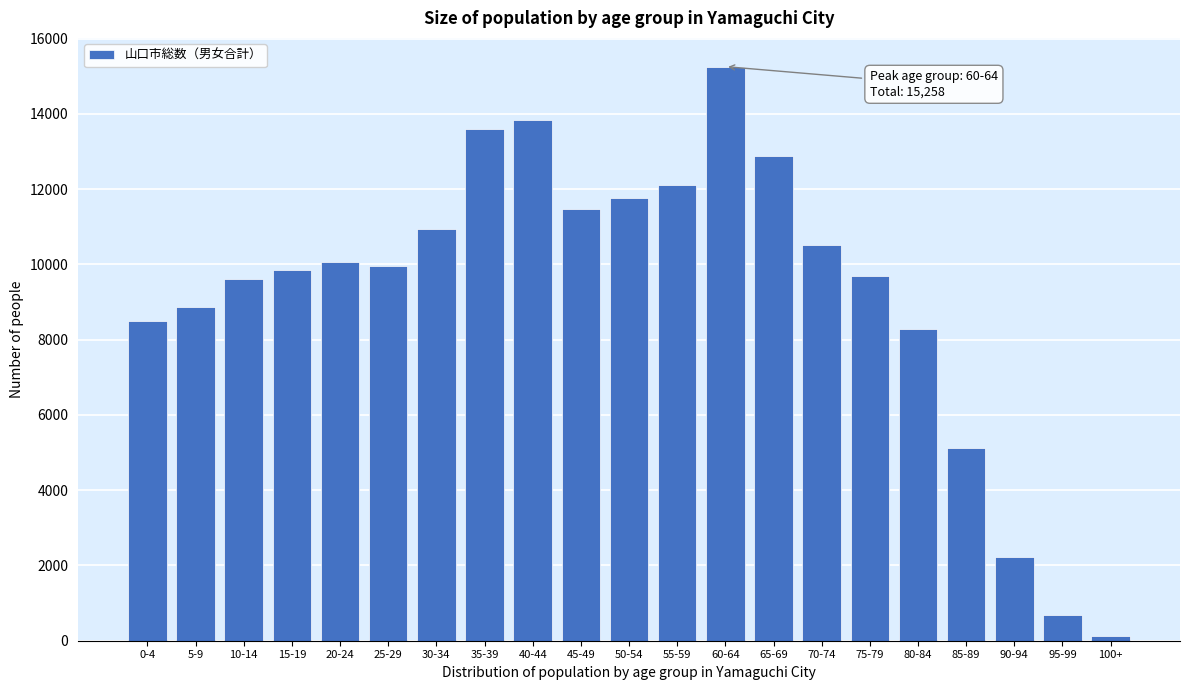

Reading left to right, transcribe all the data shown in this chart.

0-4=8495	5-9=8873	10-14=9601	15-19=9844	20-24=10071	25-29=9964	30-34=10939	35-39=13588	40-44=13827	45-49=11481	50-54=11768	55-59=12110	60-64=15258	65-69=12885	70-74=10511	75-79=9705	80-84=8280	85-89=5123	90-94=2212	95-99=676	100+=129